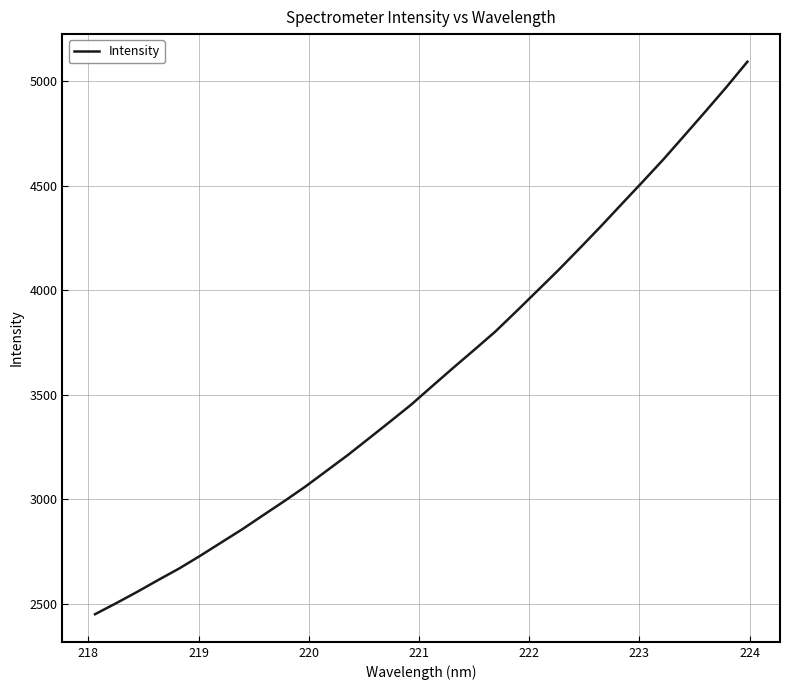

What is the difference between the second highest and minimum values?

2520.5